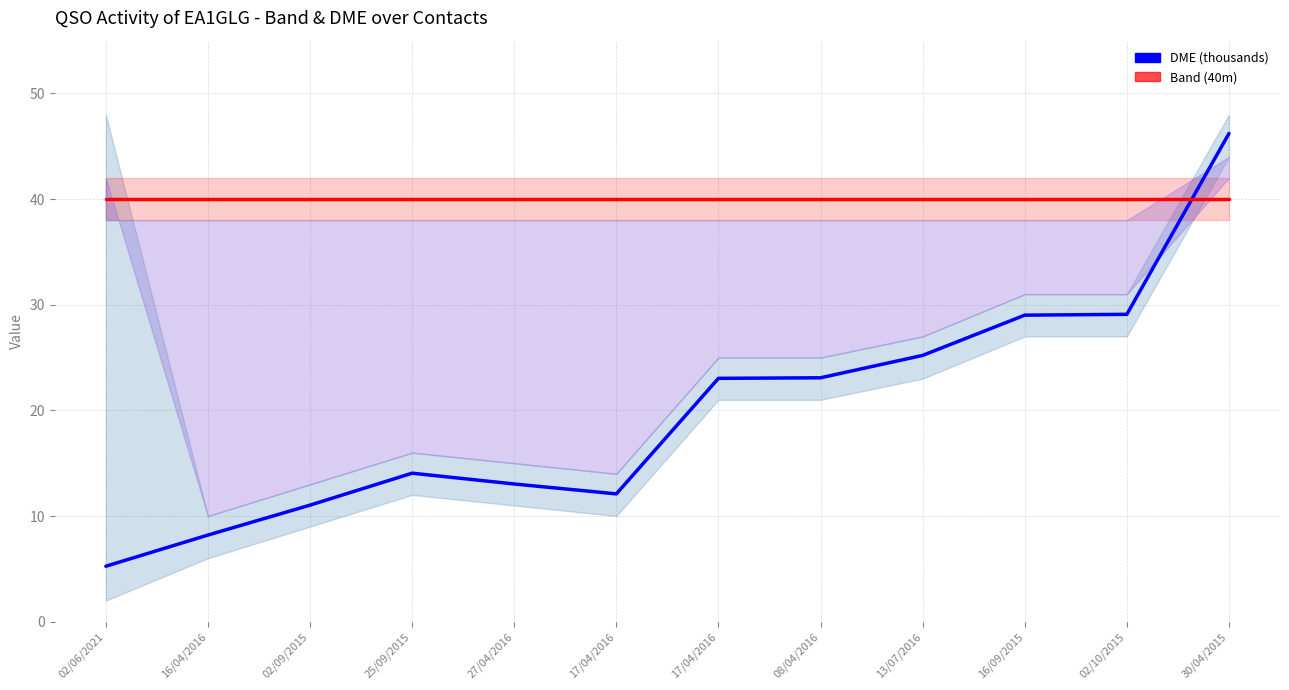

Is the value of Band (40m) at 17/04/2016 greater than the value of DME (thousands) at 17/04/2016?

Yes